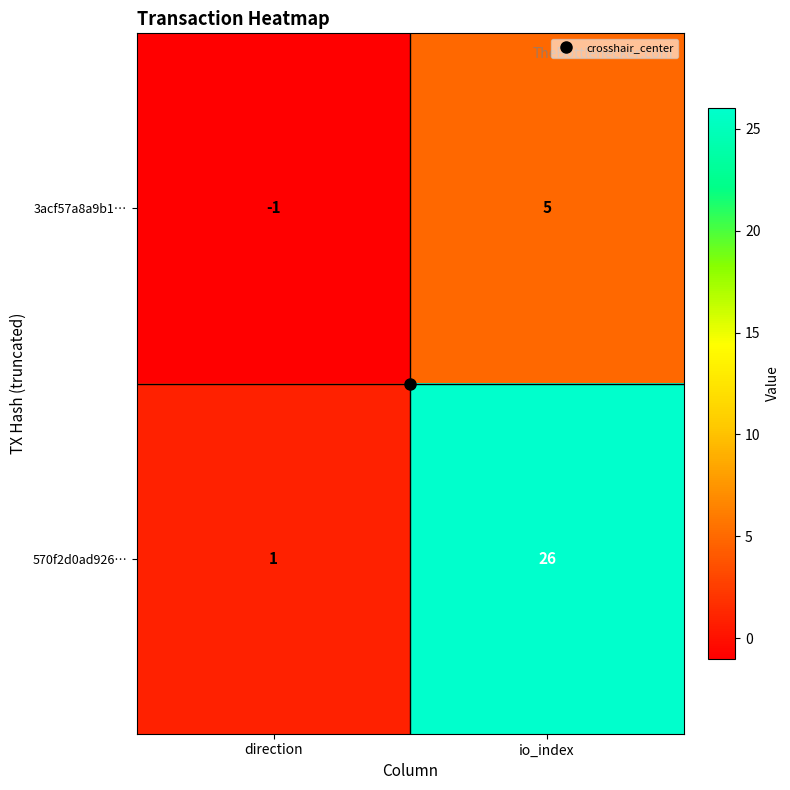

Rank the series by their maximum value, from highest to lowest.

570f2d0ad926…, 3acf57a8a9b1…